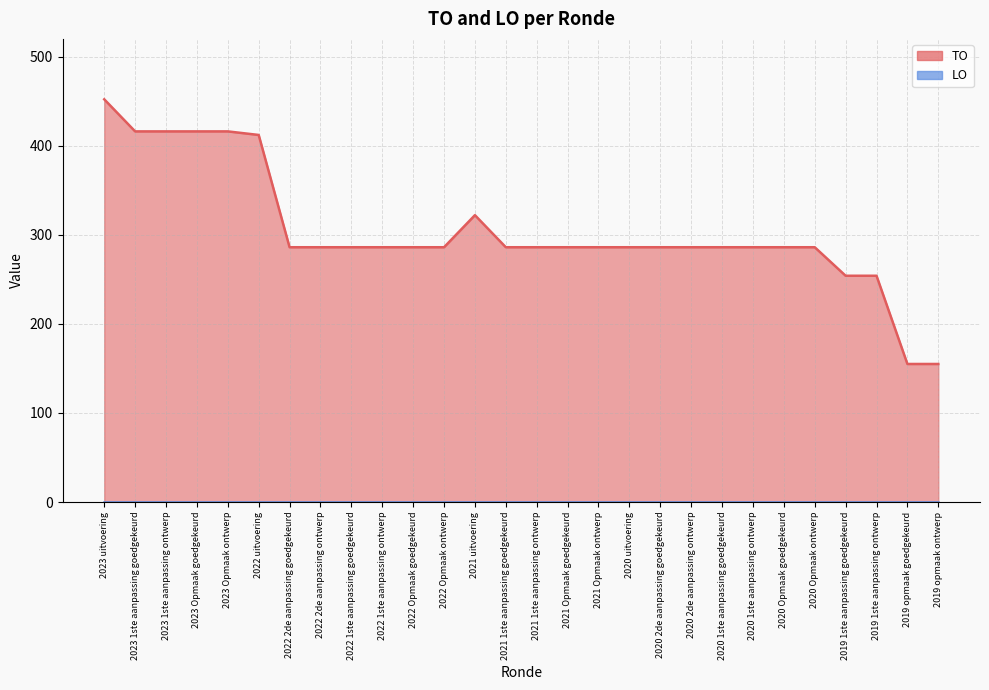

List the labels in order of value, largest first.

2023 uitvoering, 2023 1ste aanpassing goedgekeurd, 2023 1ste aanpassing ontwerp, 2023 Opmaak goedgekeurd, 2023 Opmaak ontwerp, 2022 uitvoering, 2021 uitvoering, 2022 2de aanpassing goedgekeurd, 2022 2de aanpassing ontwerp, 2022 1ste aanpassing goedgekeurd, 2022 1ste aanpassing ontwerp, 2022 Opmaak goedgekeurd, 2022 Opmaak ontwerp, 2021 1ste aanpassing goedgekeurd, 2021 1ste aanpassing ontwerp, 2021 Opmaak goedgekeurd, 2021 Opmaak ontwerp, 2020 uitvoering, 2020 2de aanpassing goedgekeurd, 2020 2de aanpassing ontwerp, 2020 1ste aanpassing goedgekeurd, 2020 1ste aanpassing ontwerp, 2020 Opmaak goedgekeurd, 2020 Opmaak ontwerp, 2019 1ste aanpassing goedgekeurd, 2019 1ste aanpassing ontwerp, 2019 opmaak goedgekeurd, 2019 opmaak ontwerp